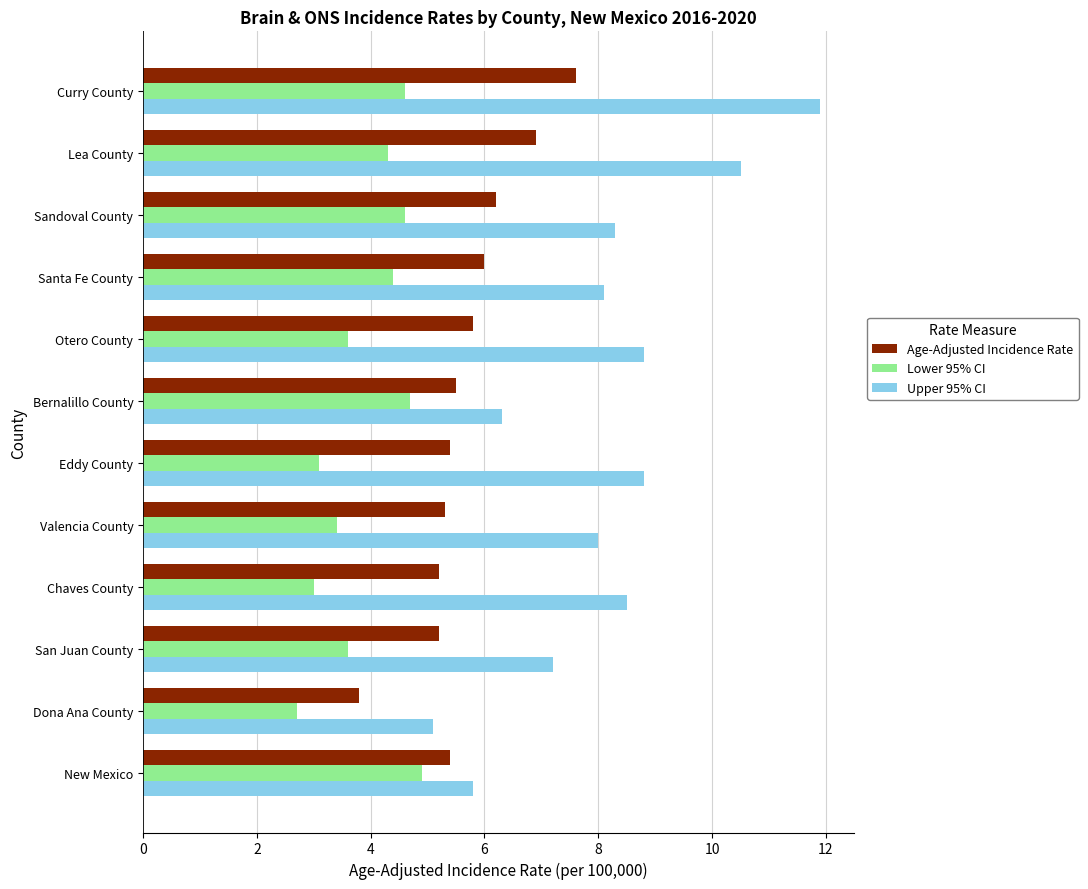

The value of Upper 95% CI at Sandoval County is 2.8. True or false?

False